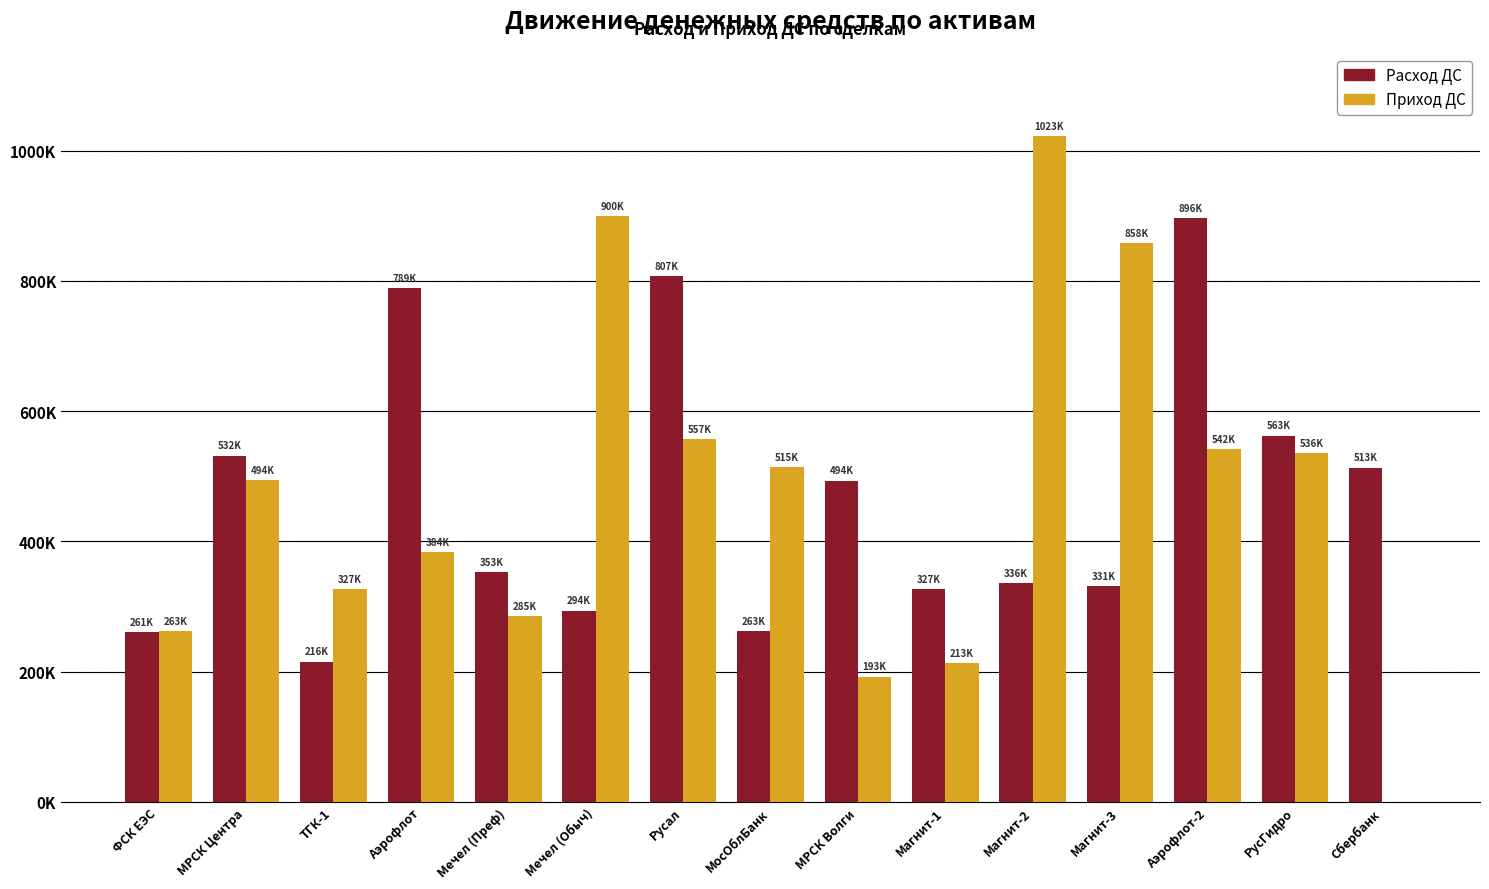

Are the bars grouped side by side (vs. stacked)?

Yes